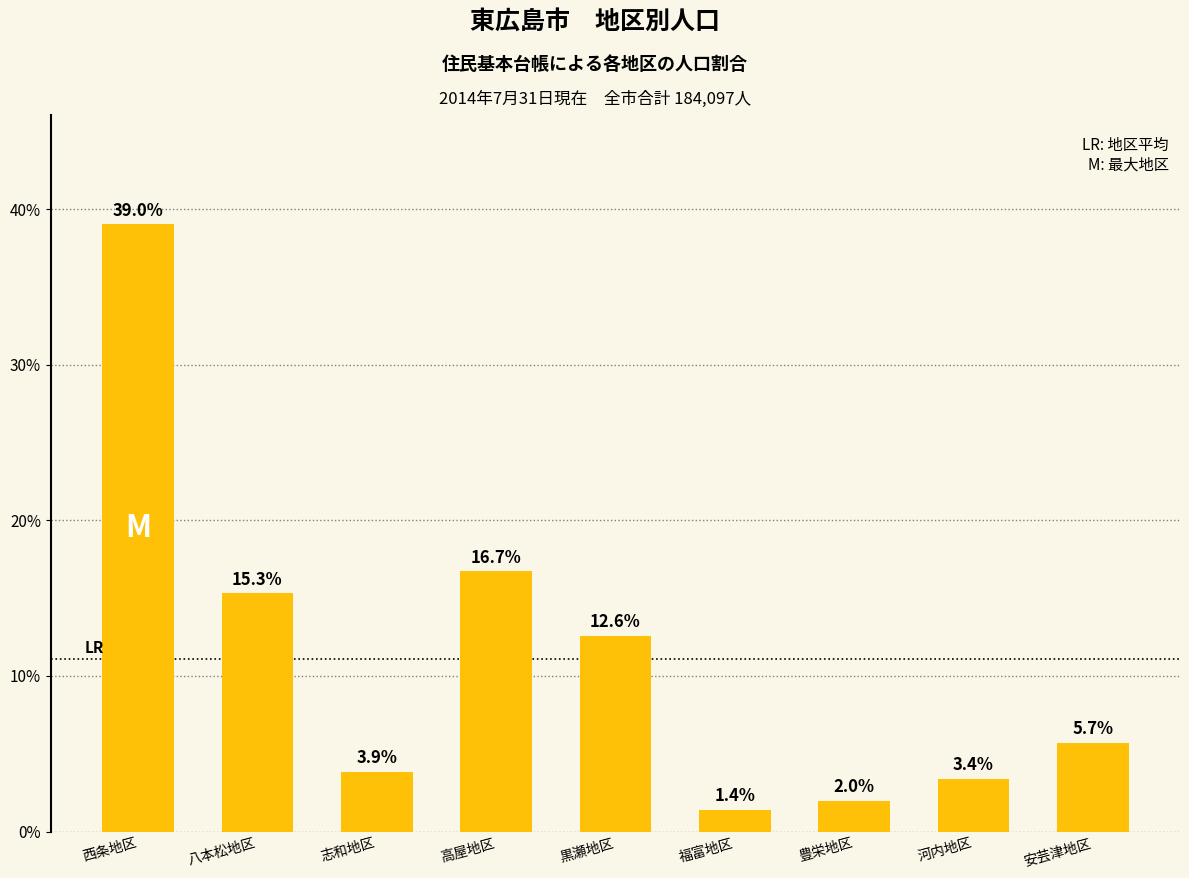

At which label does the data first exceed 5?

西条地区